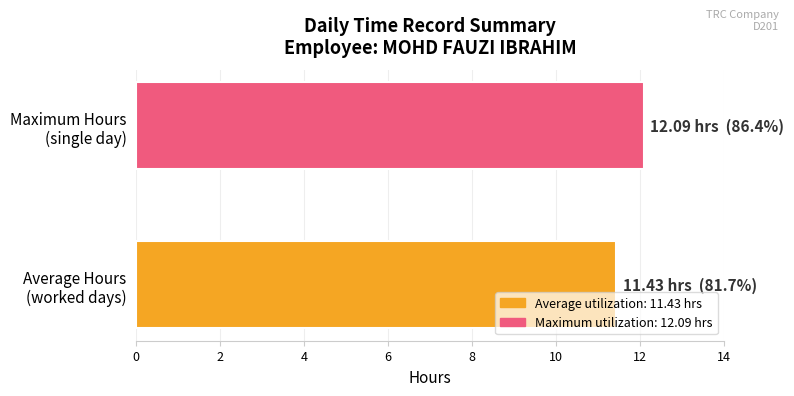

What is the maximum value shown in the chart?

12.1